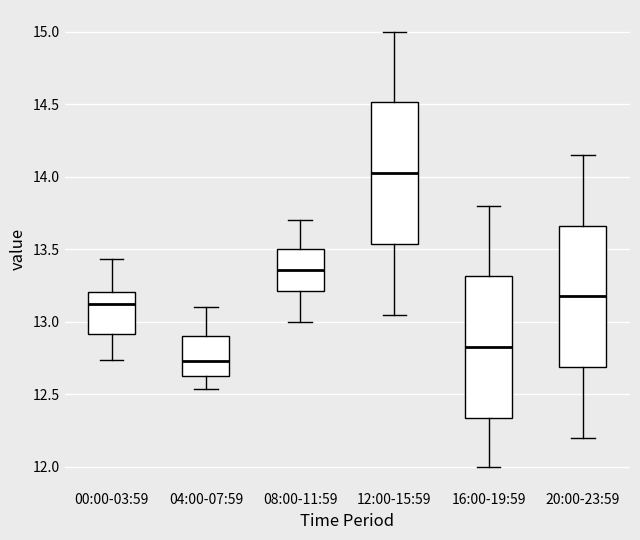

Reading left to right, transcribe this box plot: for each box, give where its median line is, the range the box spans, and where its two whiskers end, as read against the y-axis. The values are not printed on the chart, so give them approximately, as read against the axis.

00:00-03:59: median 13.15, box 12.90 to 13.20, whiskers 12.75 to 13.45
04:00-07:59: median 12.75, box 12.65 to 12.90, whiskers 12.55 to 13.10
08:00-11:59: median 13.35, box 13.20 to 13.50, whiskers 13.00 to 13.70
12:00-15:59: median 14.05, box 13.55 to 14.50, whiskers 13.05 to 15.00
16:00-19:59: median 12.85, box 12.35 to 13.30, whiskers 12.00 to 13.80
20:00-23:59: median 13.20, box 12.70 to 13.65, whiskers 12.20 to 14.15